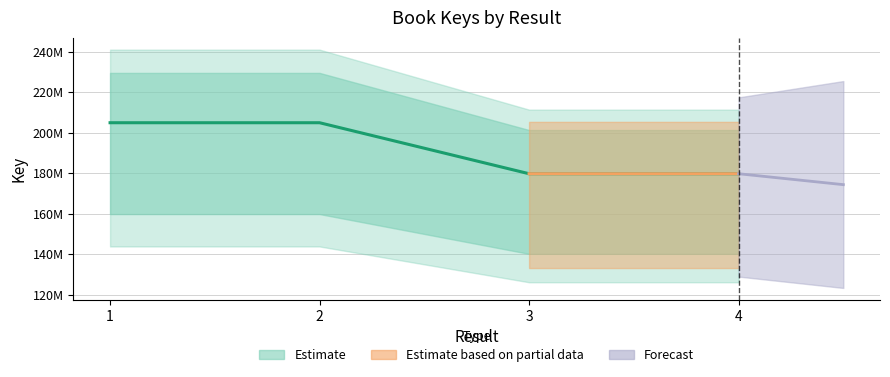

Which category has the lowest value across all series?

3